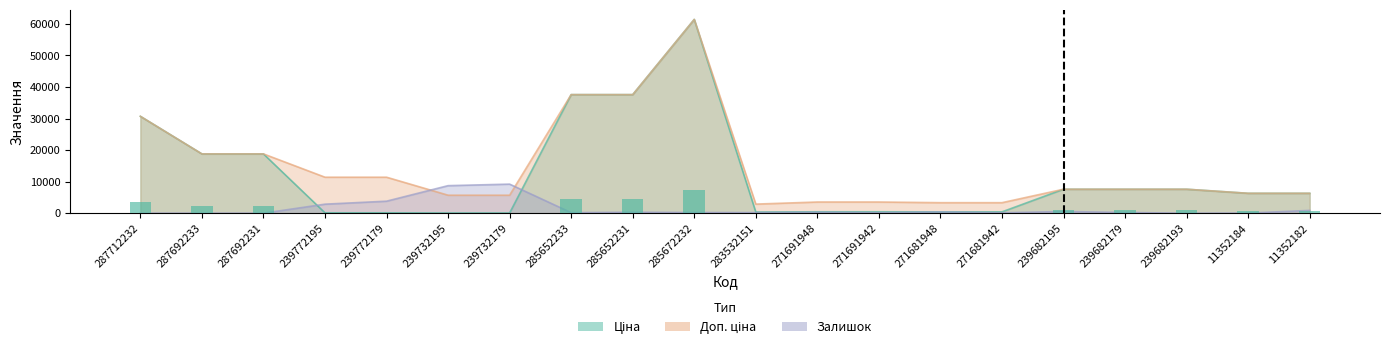

Which has a higher value, 271691942 or 283532151?

271691942